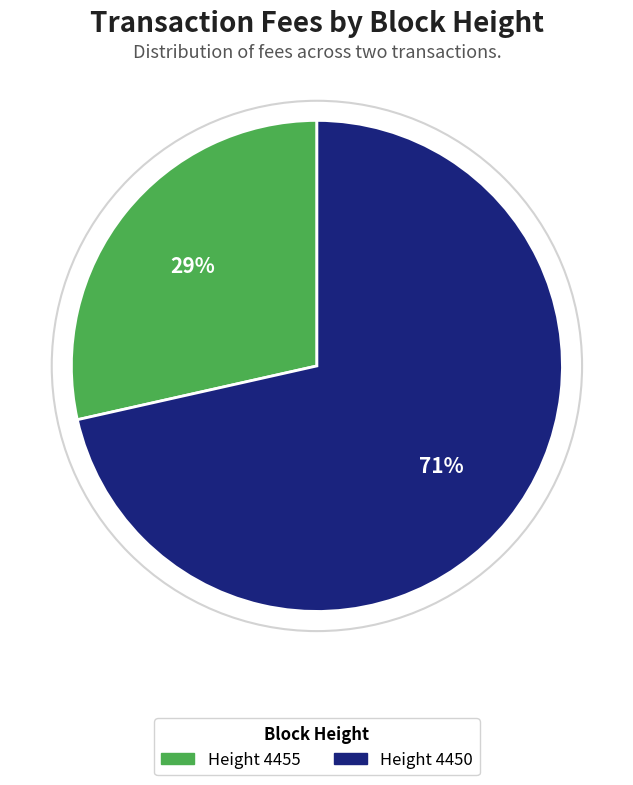

Count the number of slices in the pie.

2